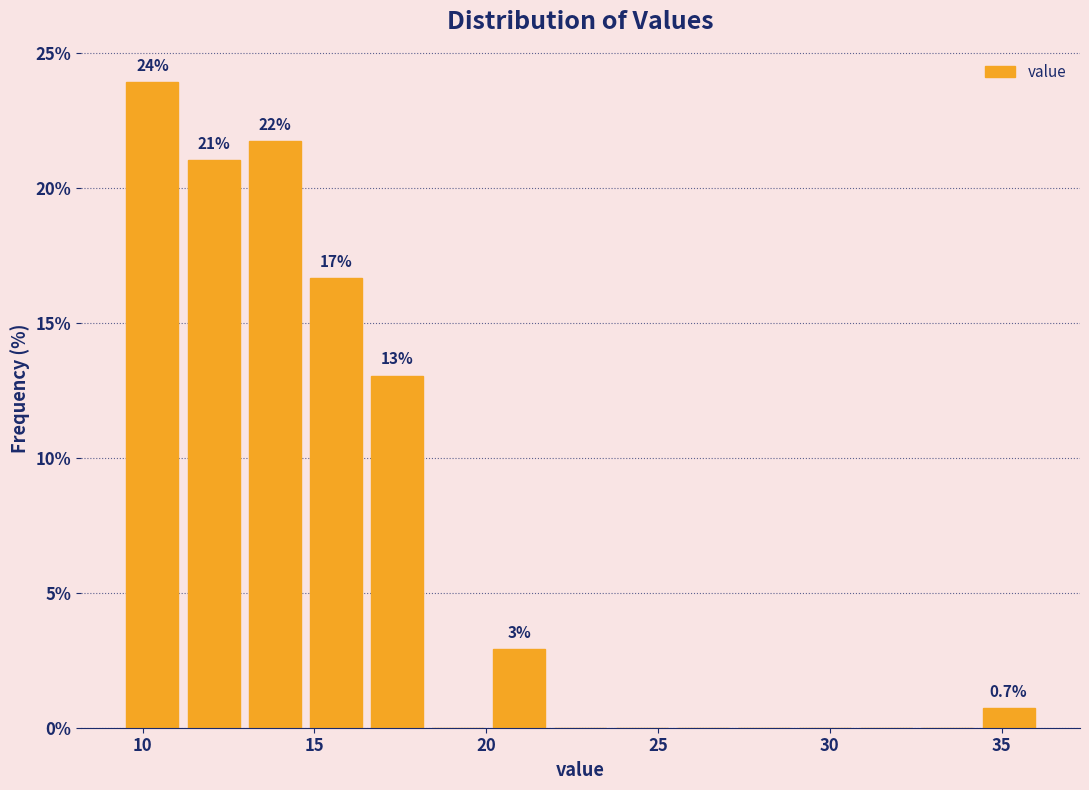

Read against the x-axis, roughly where is the centre of the tallest bar?

10.5